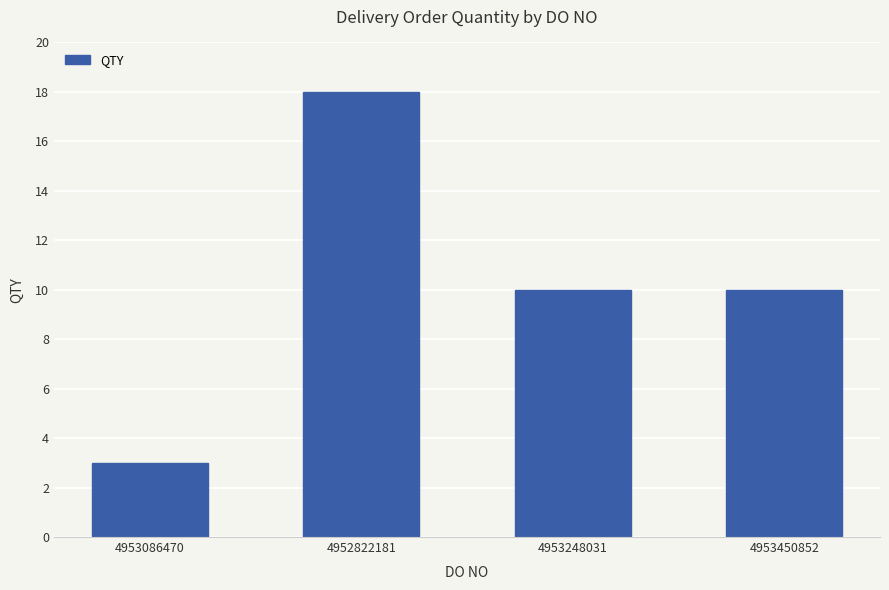

How many values are between 10 and 18?

3